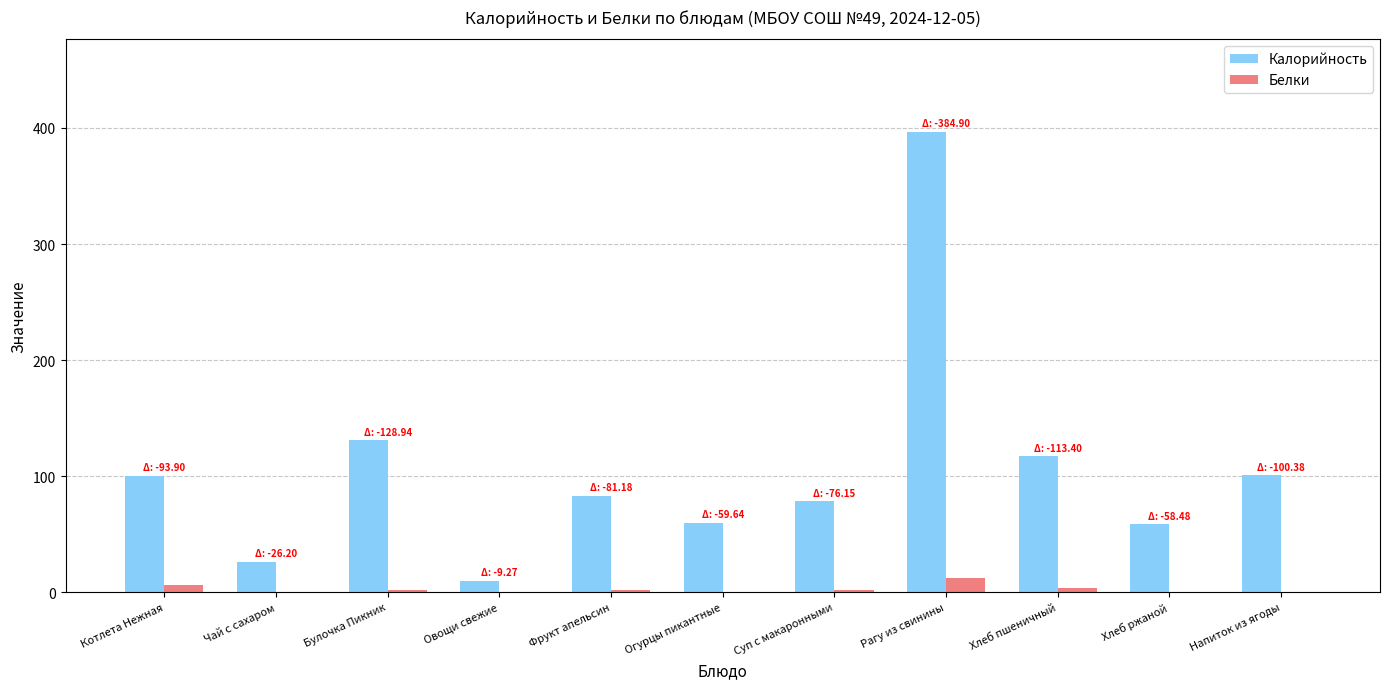

Is it true that Калорийность equals 100.6 at Напиток из ягоды?

True